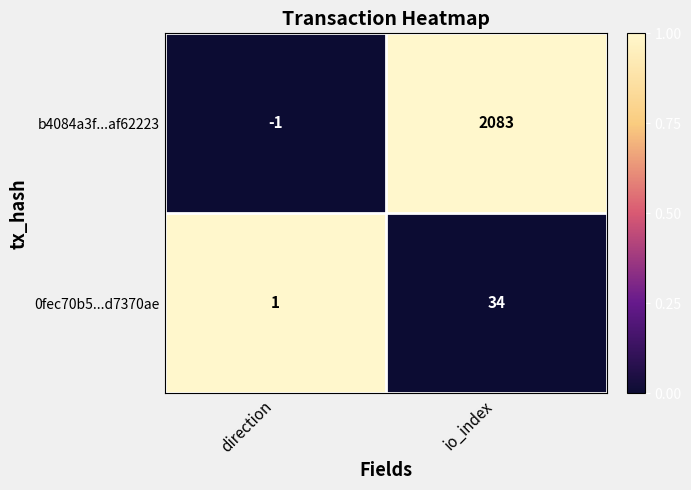

True or false: b4084a3f...af62223 has a value of 2083 at io_index.

True